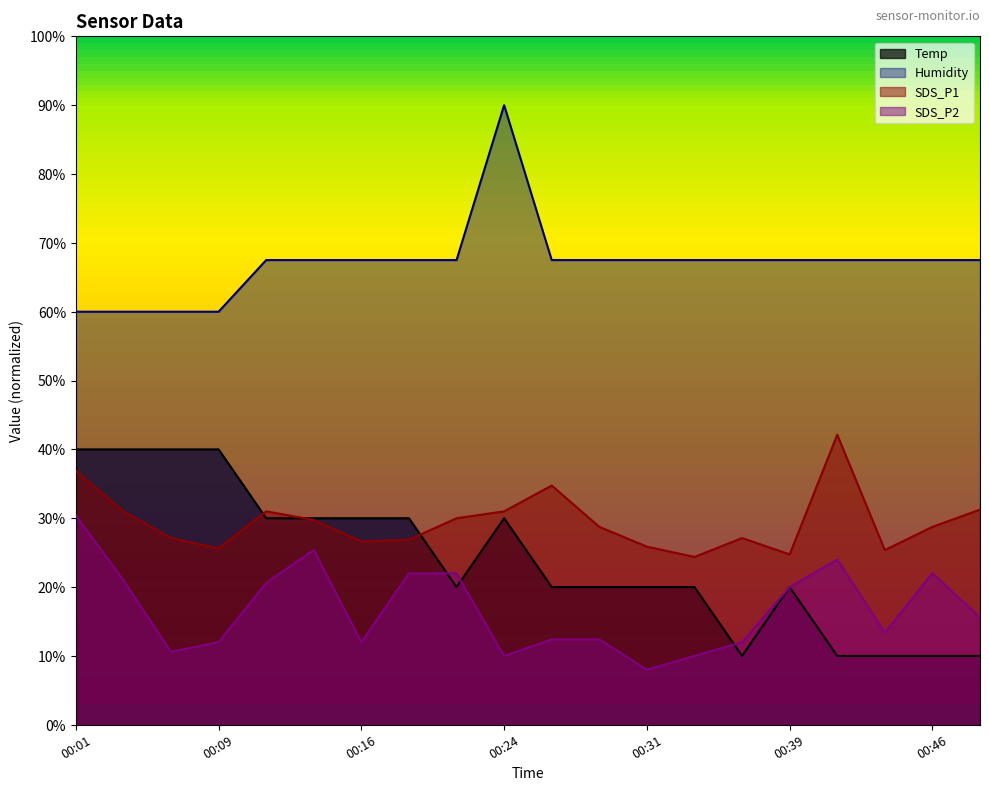

Reading left to right, what are all the values shown in this chart?

Temp: 00:01=40.0	00:04=40.0	00:06=40.0	00:09=40.0	00:11=30.0	00:14=30.0	00:16=30.0	00:19=30.0	00:21=20.0	00:24=30.0	00:26=20.0	00:29=20.0	00:31=20.0	00:34=20.0	00:36=10.0	00:39=20.0	00:41=10.0	00:44=10.0	00:46=10.0	00:49=10.0
Humidity: 00:01=60.0	00:04=60.0	00:06=60.0	00:09=60.0	00:11=67.5	00:14=67.5	00:16=67.5	00:19=67.5	00:21=67.5	00:24=90.0	00:26=67.5	00:29=67.5	00:31=67.5	00:34=67.5	00:36=67.5	00:39=67.5	00:41=67.5	00:44=67.5	00:46=67.5	00:49=67.5
SDS_P1: 00:01=36.9	00:04=31.0	00:06=27.1	00:09=25.6	00:11=31.0	00:14=29.8	00:16=26.6	00:19=26.9	00:21=30.0	00:24=31.0	00:26=34.8	00:29=28.8	00:31=25.9	00:34=24.4	00:36=27.1	00:39=24.8	00:41=42.1	00:44=25.4	00:46=28.8	00:49=31.2
SDS_P2: 00:01=30.4	00:04=21.0	00:06=10.6	00:09=12.0	00:11=20.6	00:14=25.4	00:16=12.0	00:19=22.0	00:21=22.0	00:24=10.0	00:26=12.4	00:29=12.4	00:31=8.0	00:34=10.0	00:36=12.0	00:39=20.0	00:41=24.0	00:44=13.4	00:46=22.0	00:49=15.6